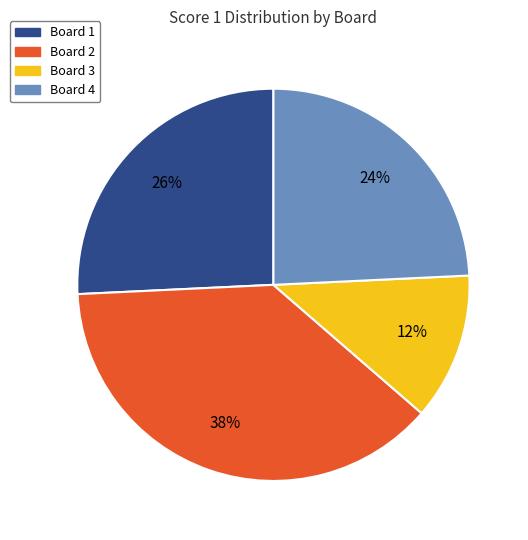

Rank the categories by value from lowest to highest.

Board 3, Board 4, Board 1, Board 2